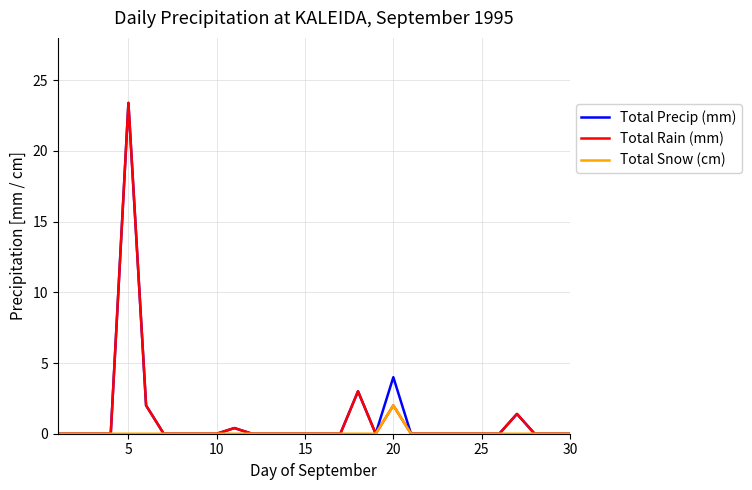

What are all the series names shown in the legend?

Total Precip (mm), Total Rain (mm), Total Snow (cm)